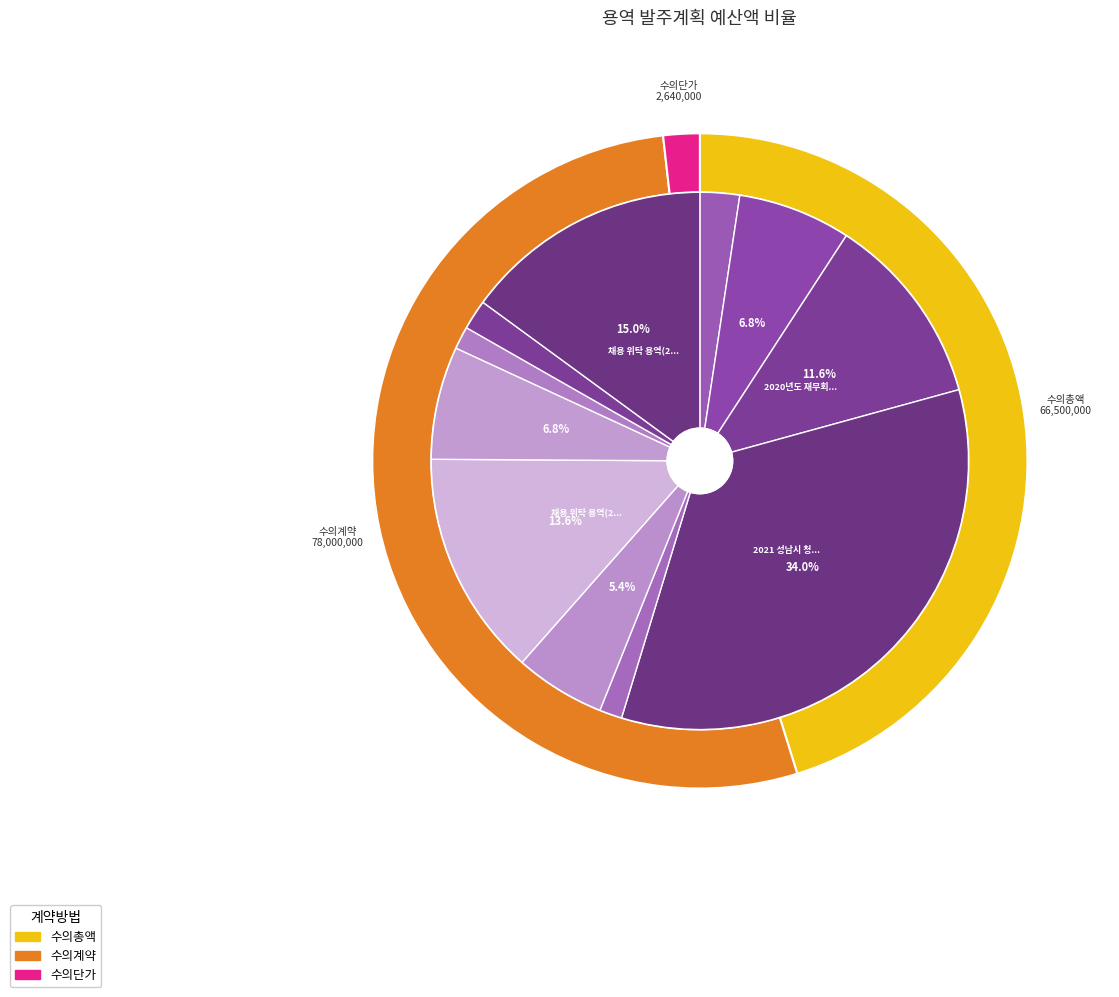

True or false: 성남시청년지원센터 온라인 프로그램 운영 장비 렌탈 용역 accounts for 1% of the total.

True